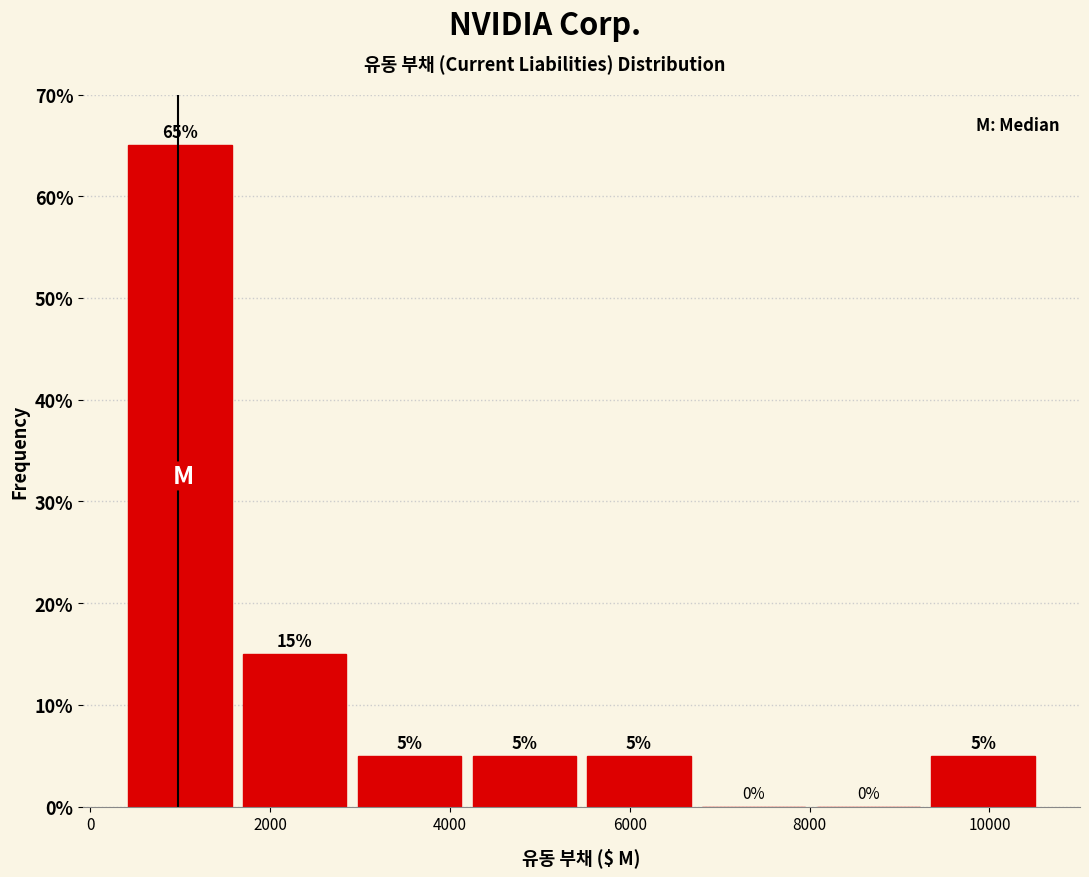

Reading left to right, list every bar in this chart as the range it spans on the x-axis followed by its height. The bar edges are not printed on the chart, so give them approximately, as read against the axis.

400 to 1600: 65
1600 to 3000: 15
3000 to 4200: 5
4200 to 5600: 5
5600 to 6800: 5
6800 to 8000: 0
8000 to 9400: 0
9400 to 10600: 5